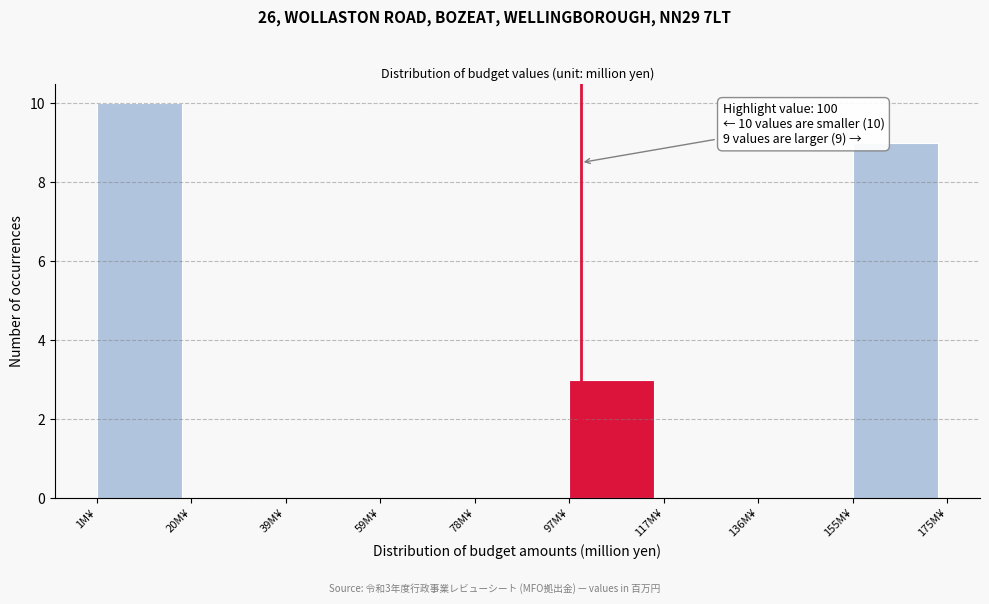

Which range on the x-axis has the tallest bar?

2 to 20